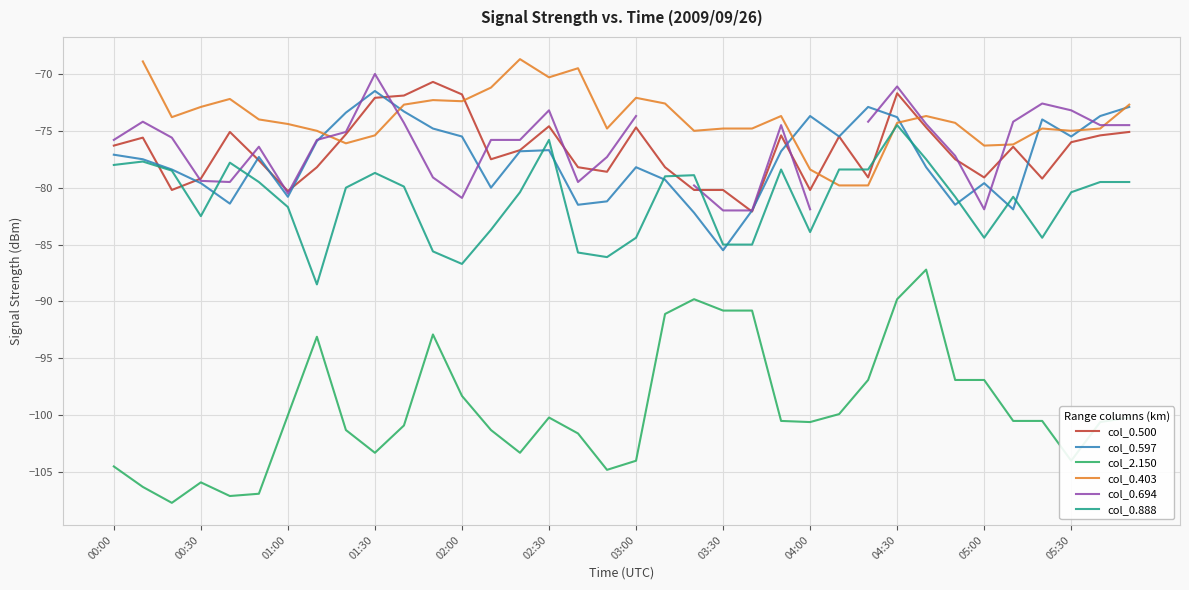

At how many categories does at least one series exceed -107?

36